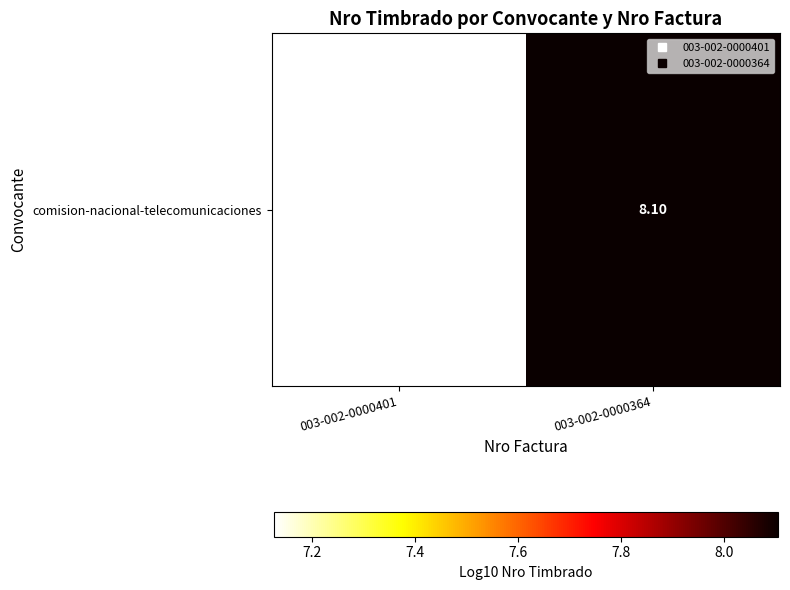

Rank the categories by value from lowest to highest.

003-002-0000401, 003-002-0000364